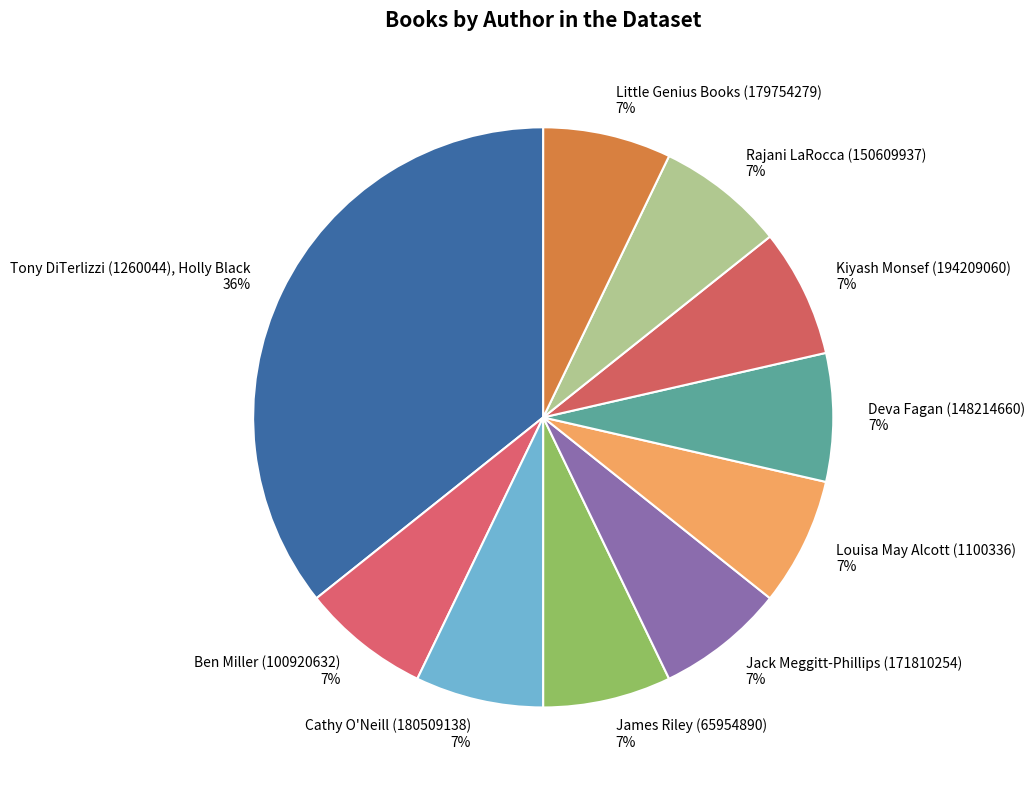

What is the ratio of the value at Louisa May Alcott (1100336) to the value at Jack Meggitt-Phillips (171810254)?

1.0